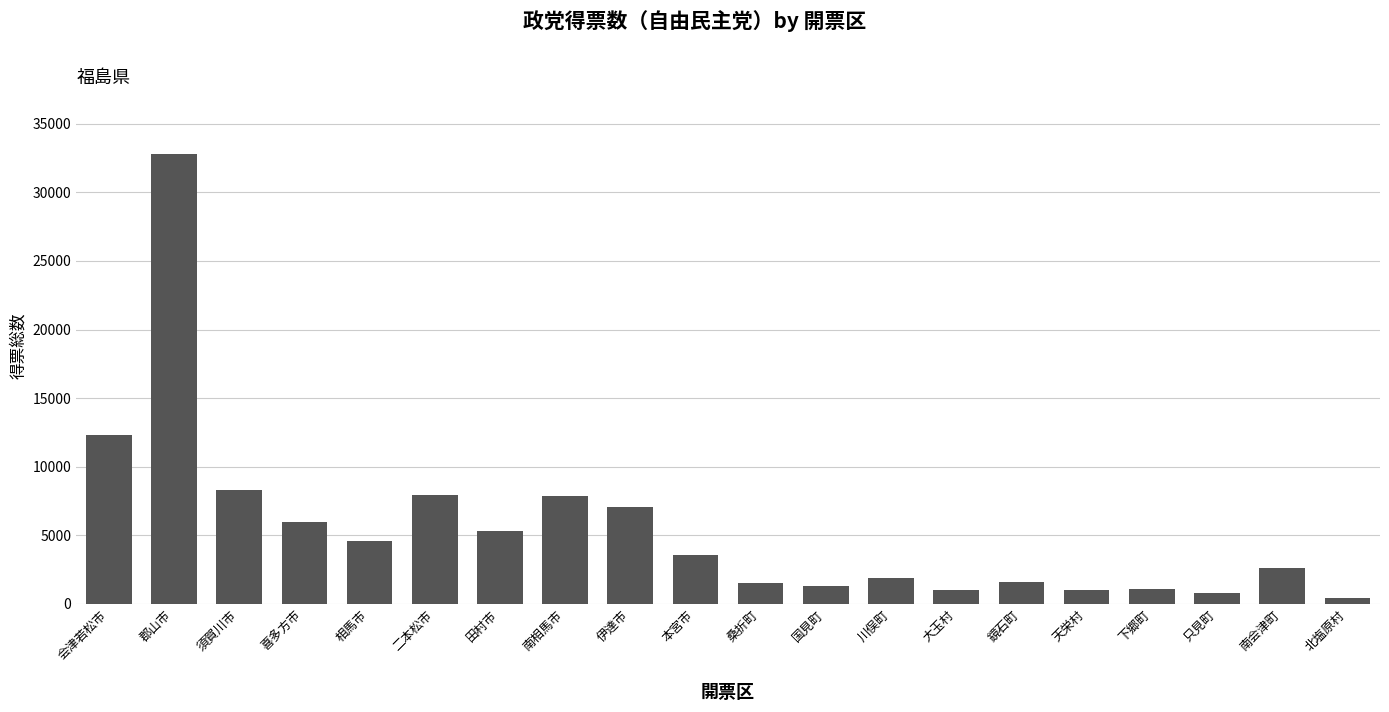

What is the difference between the maximum and minimum values?

32339.9